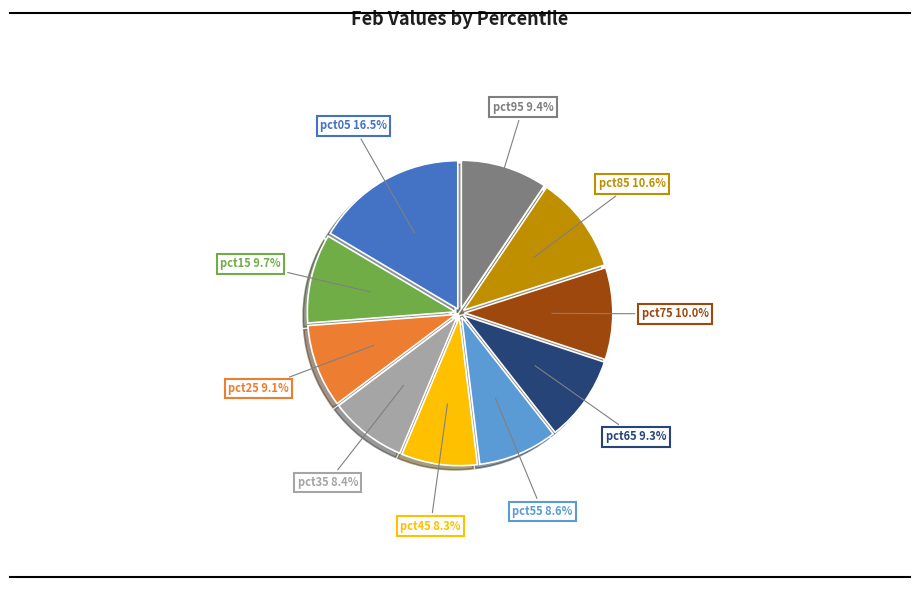

Is there a majority slice in this chart?

No